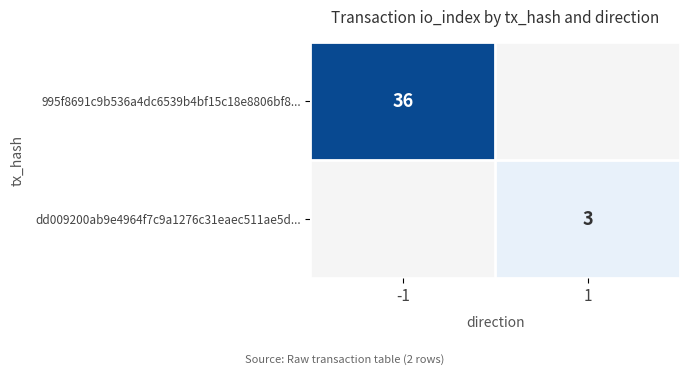

The value of 995f8691c9b536a4dc6539b4bf15c18e8806bf8... at -1 is 36. True or false?

True